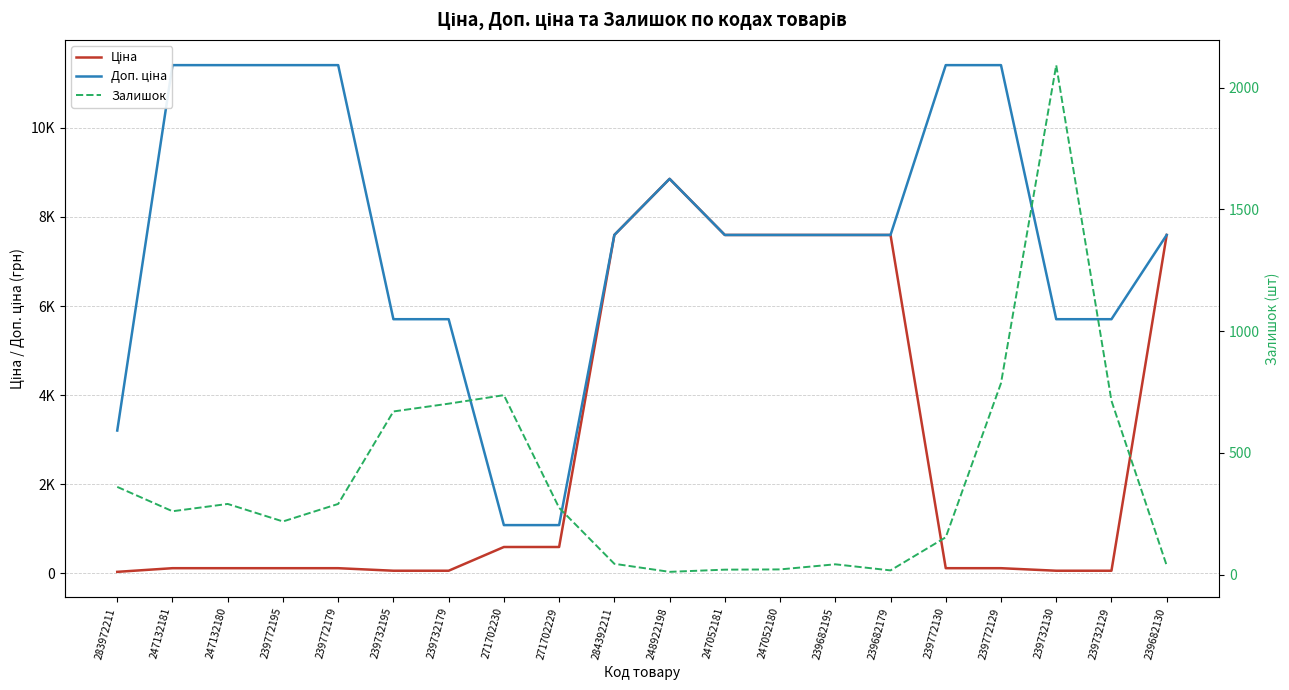

List the labels in order of Залишок value, largest first.

239732130, 239772129, 271702230, 239732129, 239732179, 239732195, 283972211, 247132180, 239772179, 271702229, 247132181, 239772195, 239772130, 284392211, 239682195, 239682130, 247052180, 247052181, 239682179, 248922198